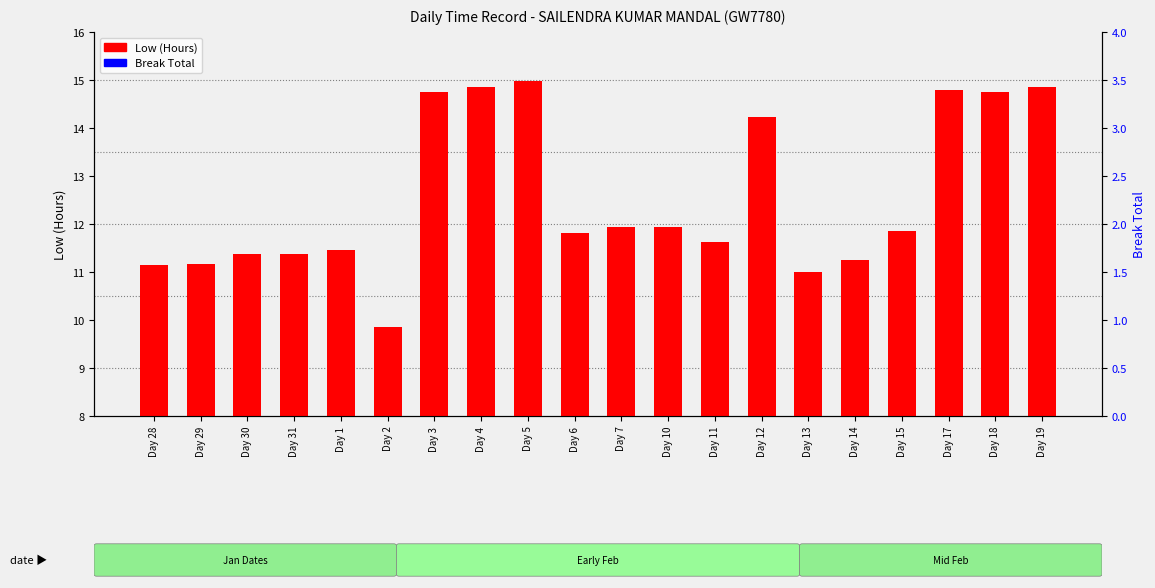

What is the difference between the maximum and minimum values in the Low (Hours) series?

5.1